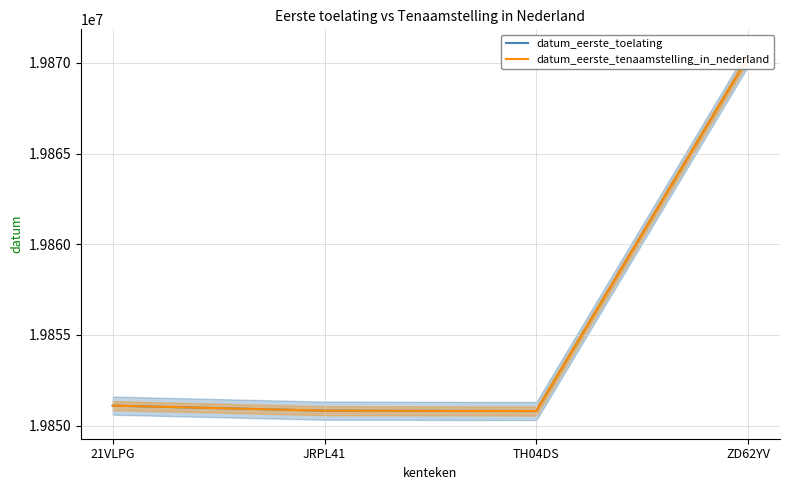

True or false: datum_eerste_tenaamstelling_in_nederland and datum_eerste_toelating cross at least once.

False